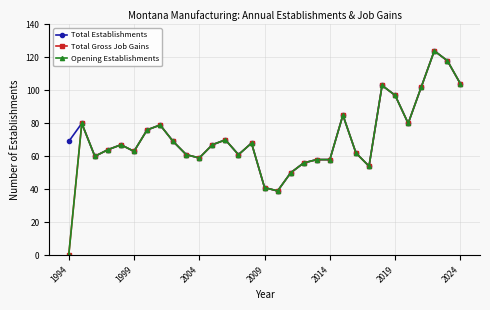

What is the sum of all Total Gross Job Gains values?

2175